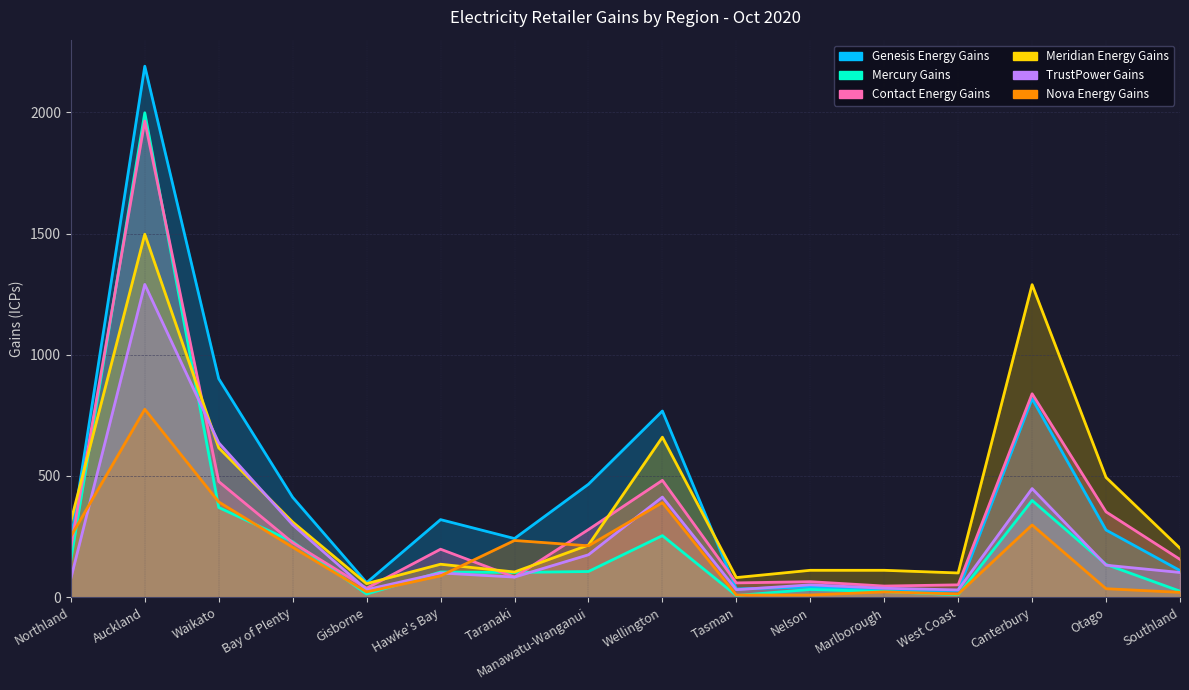

How many intersections are there between Nova Energy Gains and Meridian Energy Gains?

2